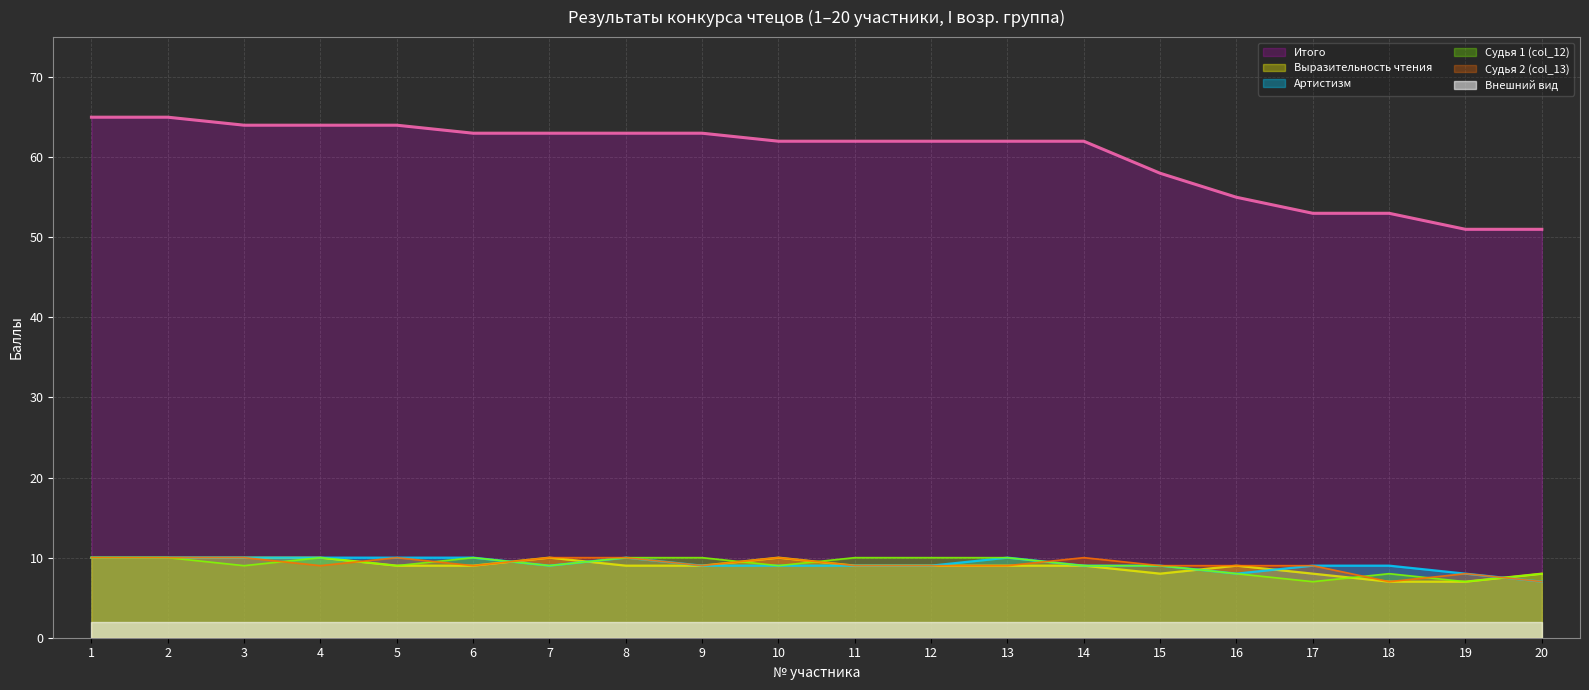

What is the difference between the highest and lowest values at 11?

60